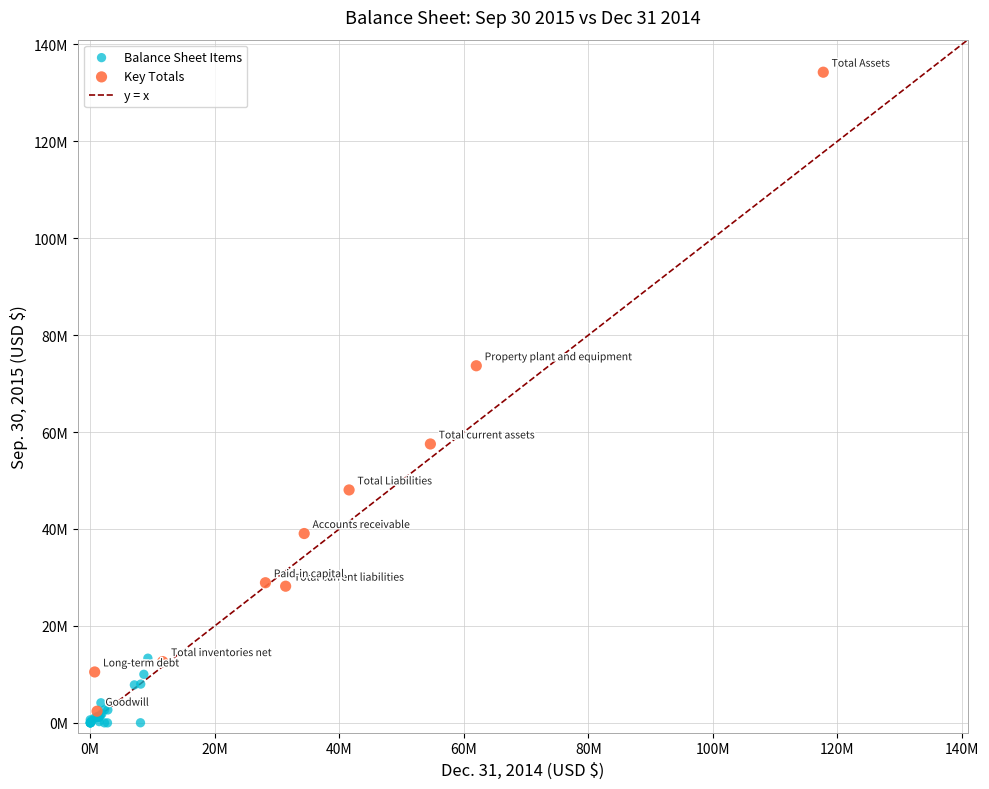

Which series contains the lowest Y value?

Balance Sheet Items